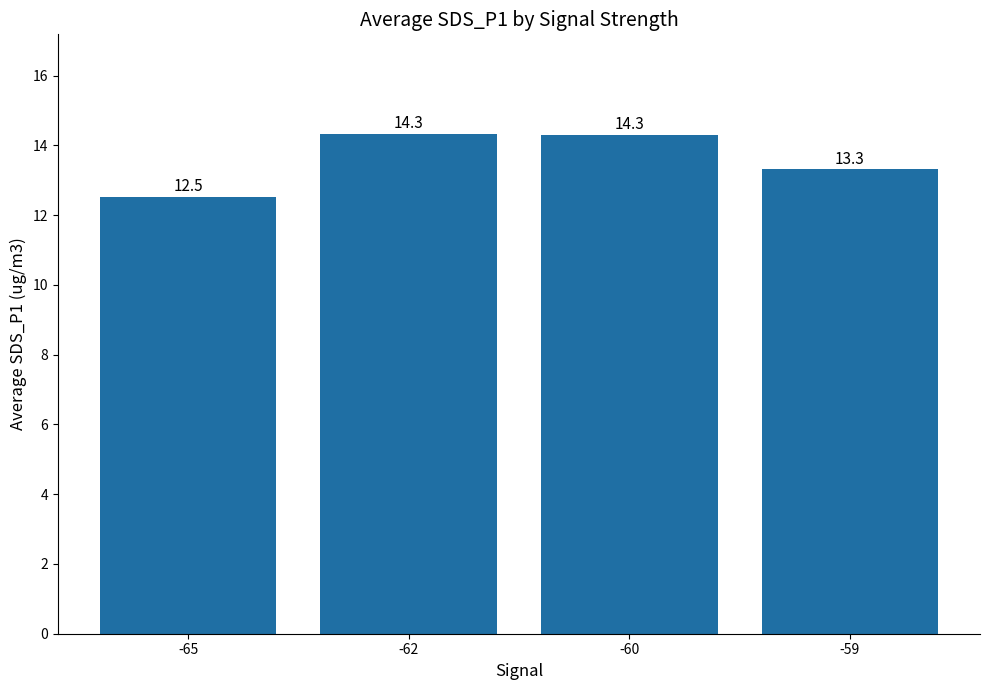

Read the value at -62.

14.3